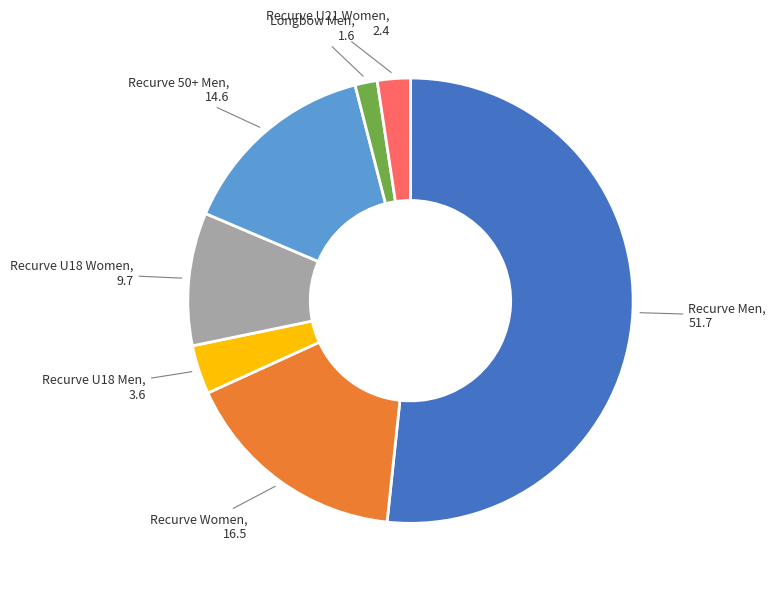

Does any single category account for the majority?

Yes